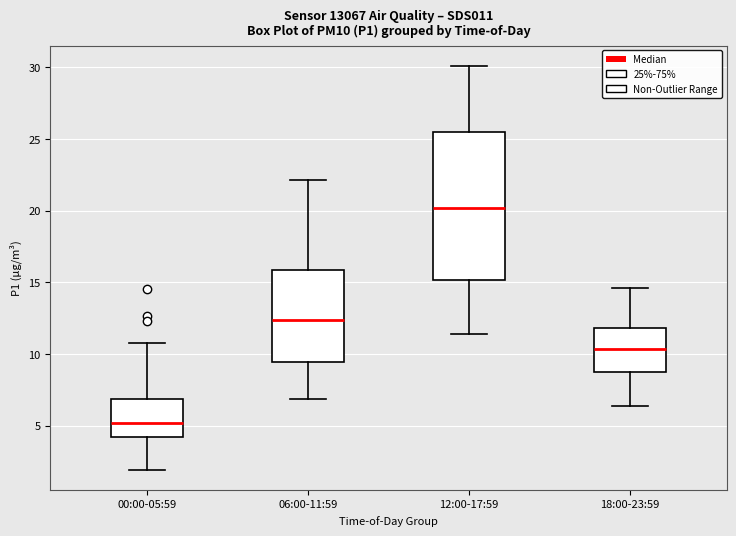

Reading left to right, transcribe this box plot: for each box, give where its median line is, the range the box spans, and where its two whiskers end, as read against the y-axis. The values are not printed on the chart, so give them approximately, as read against the axis.

00:00-05:59: median 5.0, box 4.0 to 7.0, whiskers 2.0 to 11.0
06:00-11:59: median 12.5, box 9.5 to 16.0, whiskers 7.0 to 22.0
12:00-17:59: median 20.0, box 15.0 to 25.5, whiskers 11.5 to 30.0
18:00-23:59: median 10.5, box 8.5 to 12.0, whiskers 6.5 to 14.5